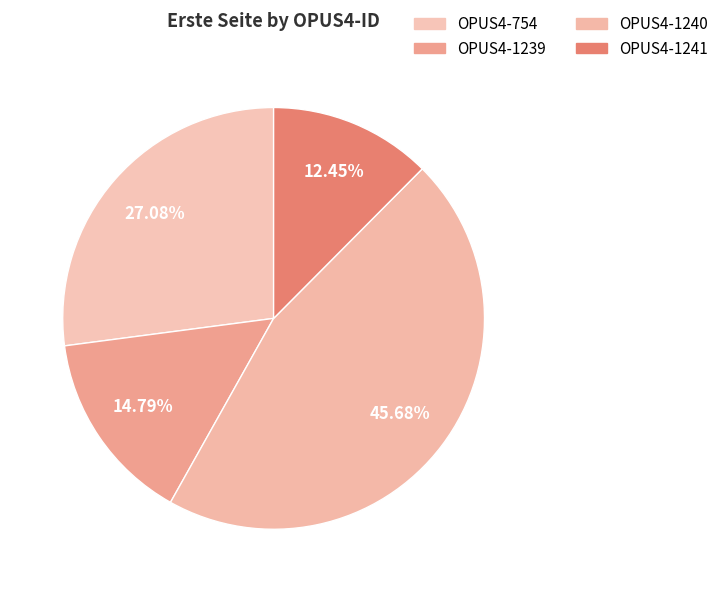

To the nearest percent, what is the difference between the OPUS4-1239 and OPUS4-1241 slice percentages?

2%